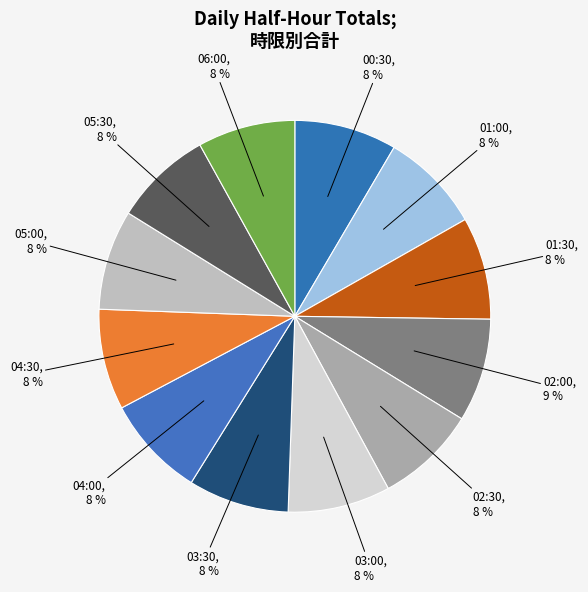

What percentage is the 00:30 slice, to the nearest percent?

8%